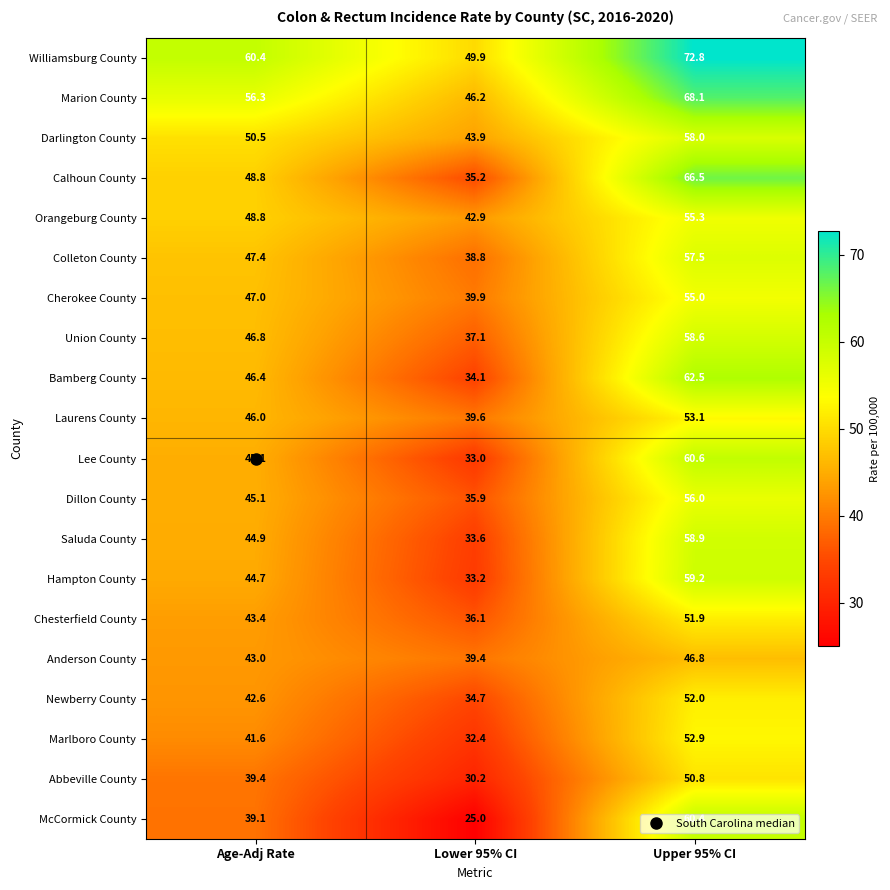

At which label does Marlboro County first exceed 41?

Age-Adj Rate